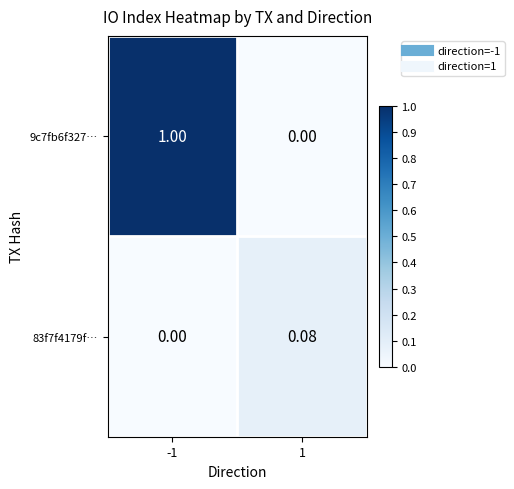

Is the value of 83f7f4179f… at 1 greater than the value of 9c7fb6f327… at 1?

Yes